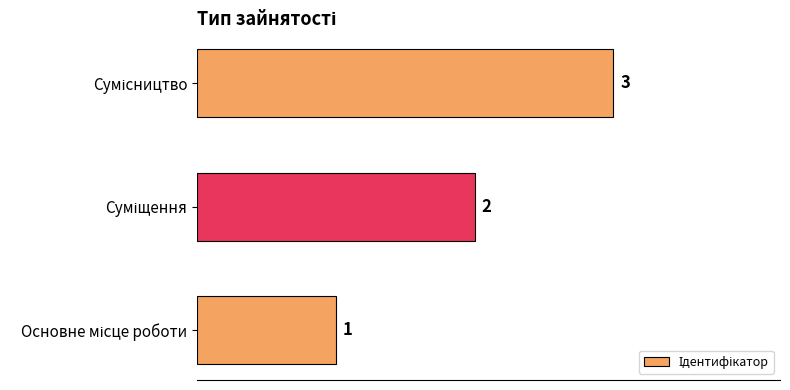

Count the values in the range 1 to 3.

3